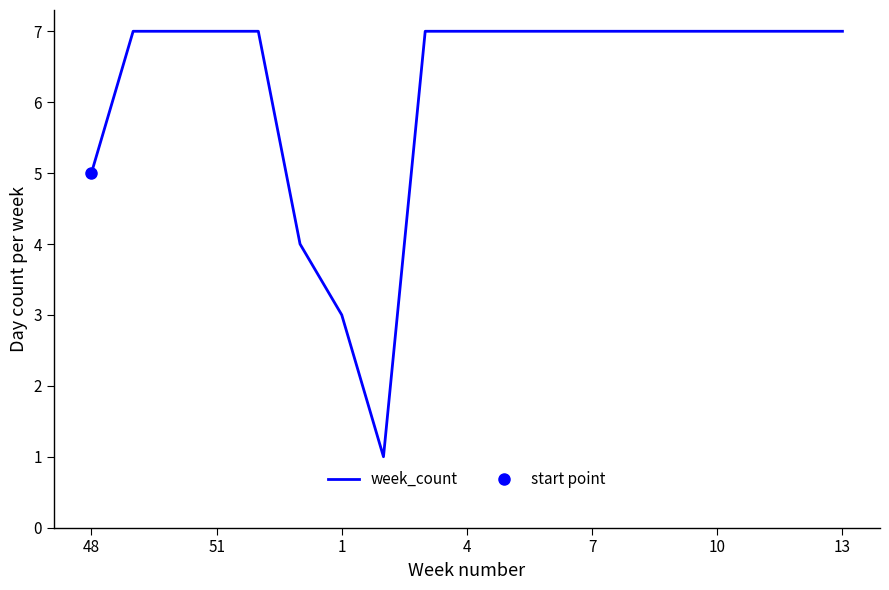

The week_count series shows 3 at 1. True or false?

True